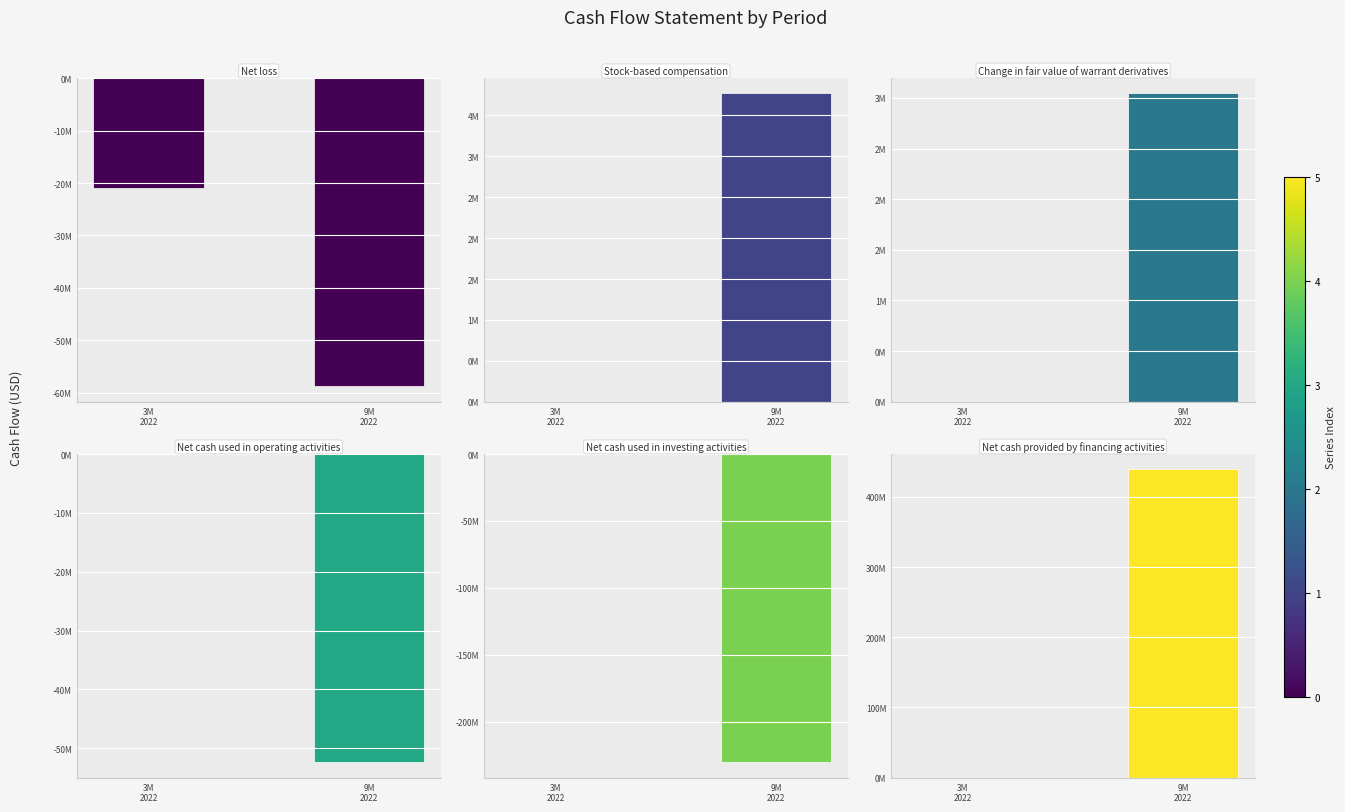

Reading left to right, transcribe all the data shown in this chart.

Net loss: -20977559	-58749865
Stock-based compensation: 0	3768028
Change in fair value of warrant derivatives: 0	3044006
Net cash used in operating activities: 0	-52380775
Net cash used in investing activities: 0	-230496265
Net cash provided by financing activities: 0	438828278